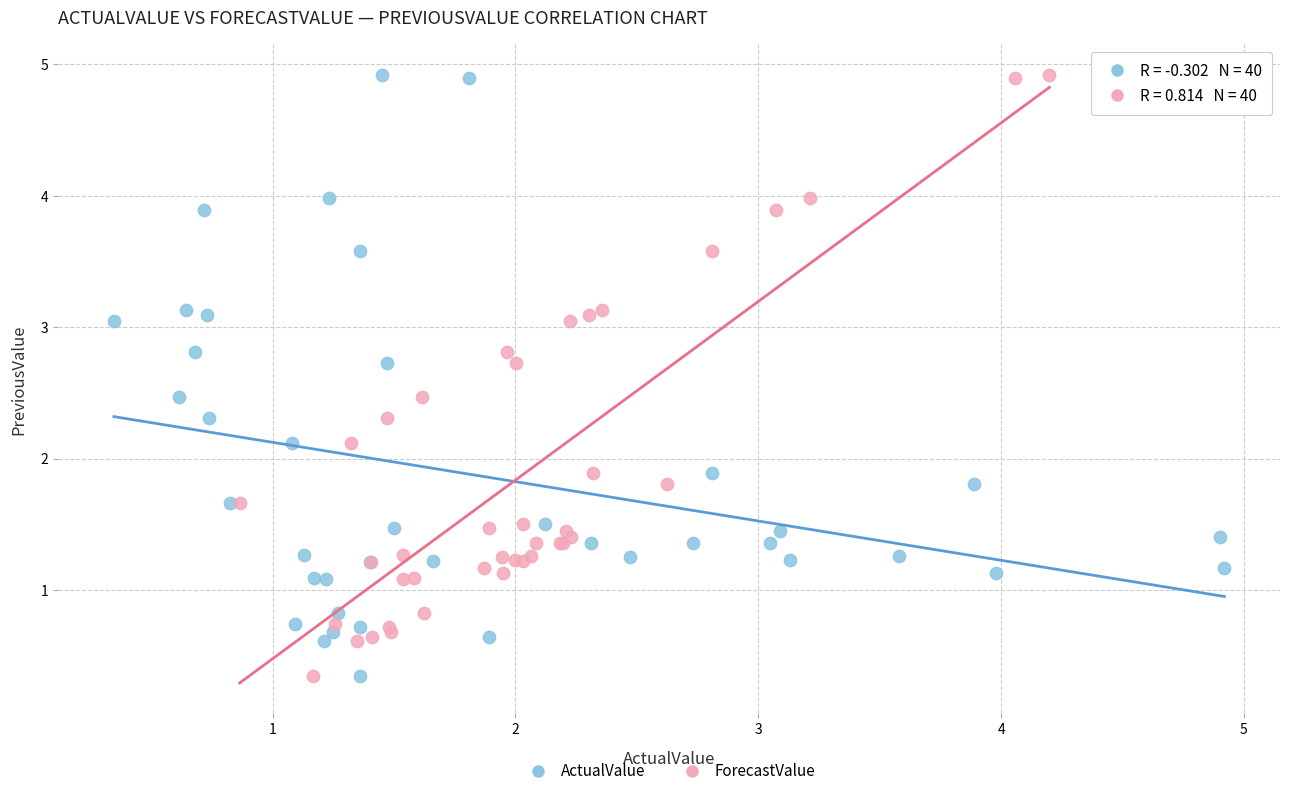

What are all the series names shown in the legend?

ActualValue, ForecastValue